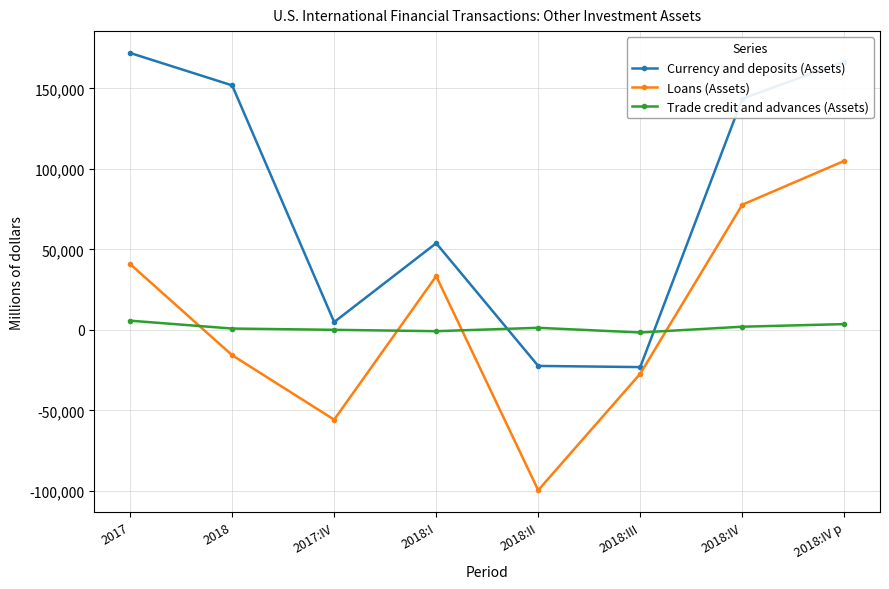

Does the chart display data point markers on the line(s)?

Yes